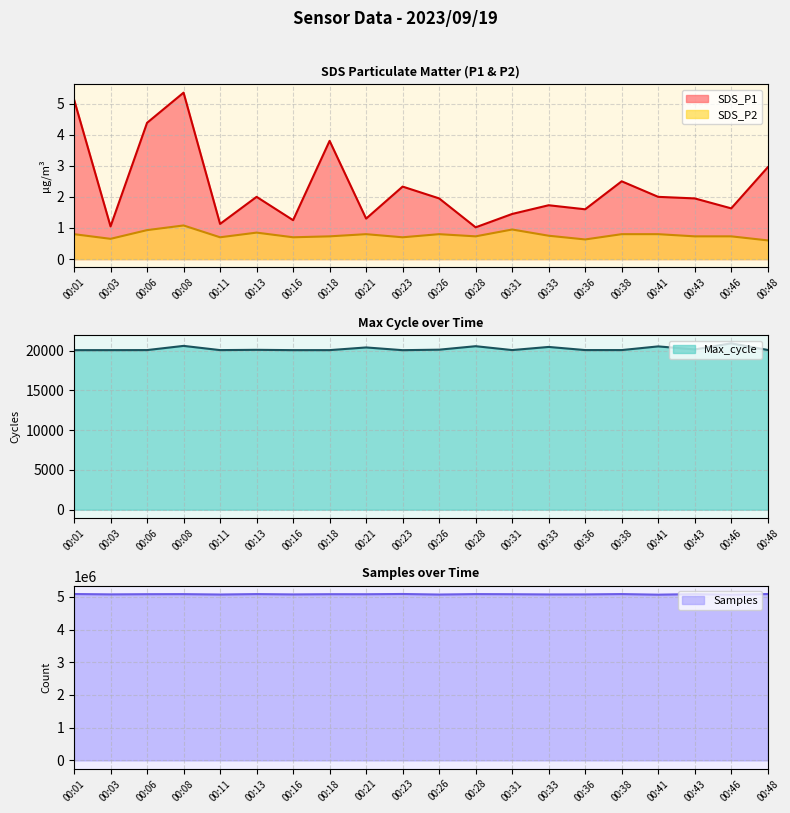

What are all the series names shown in the legend?

SDS_P1, SDS_P2, Max_cycle, Samples